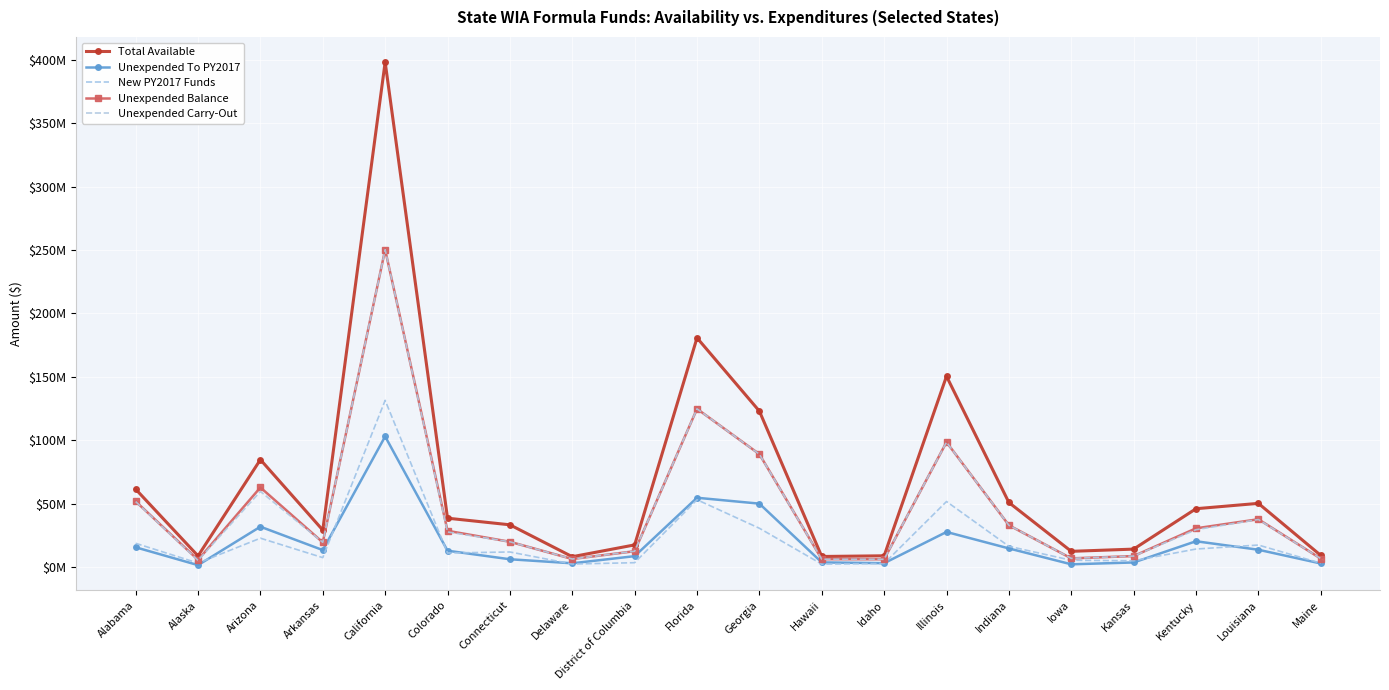

What is the total value across all series at Hawaii?

26235275